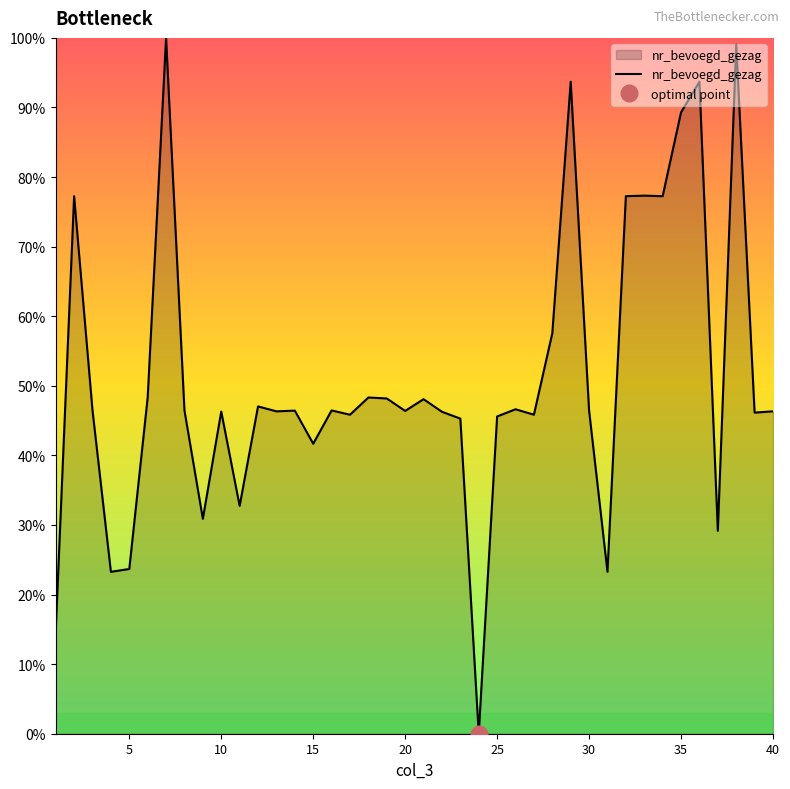

What is the highest value of the nr_bevoegd_gezag series?

100.0